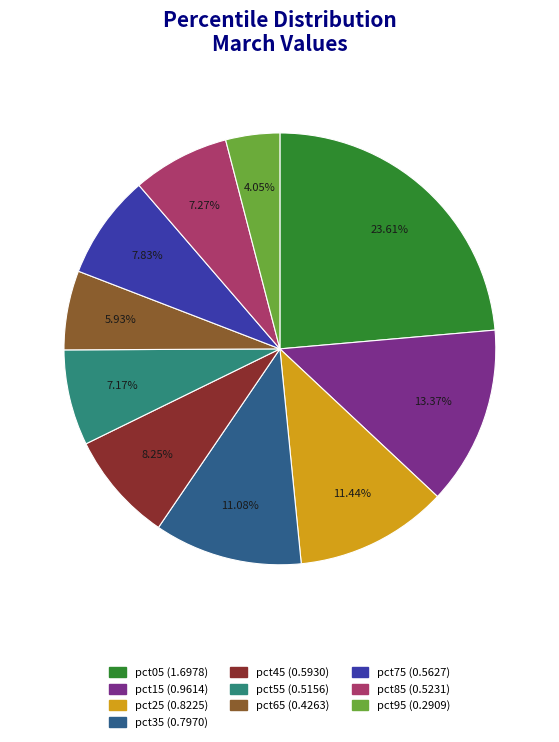

What percentage do pct55 and pct65 together represent?

13.1%